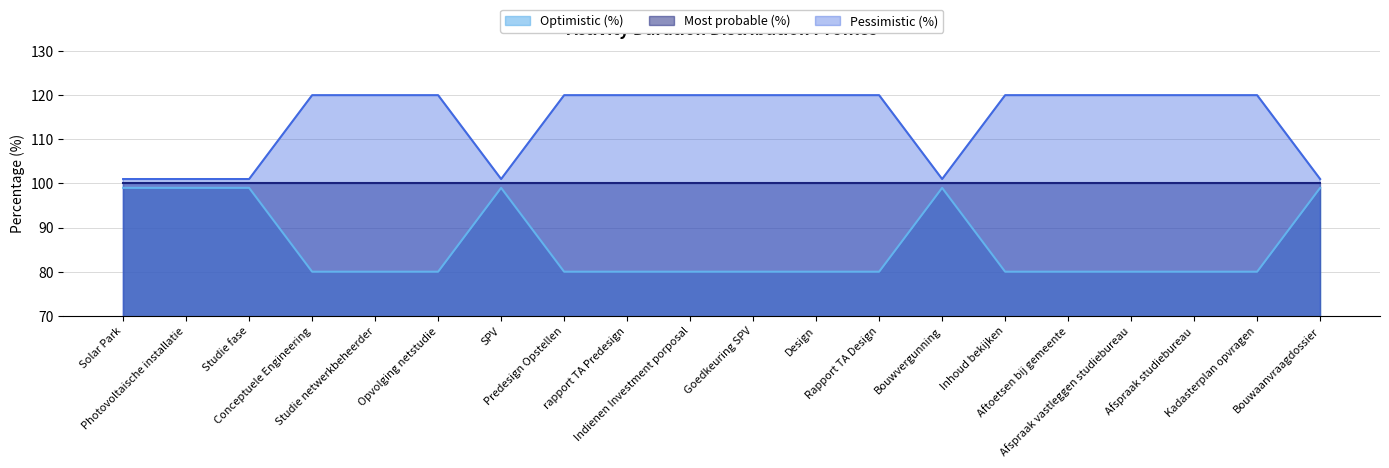

What is the difference between the maximum and minimum values in the Optimistic (%) series?

19